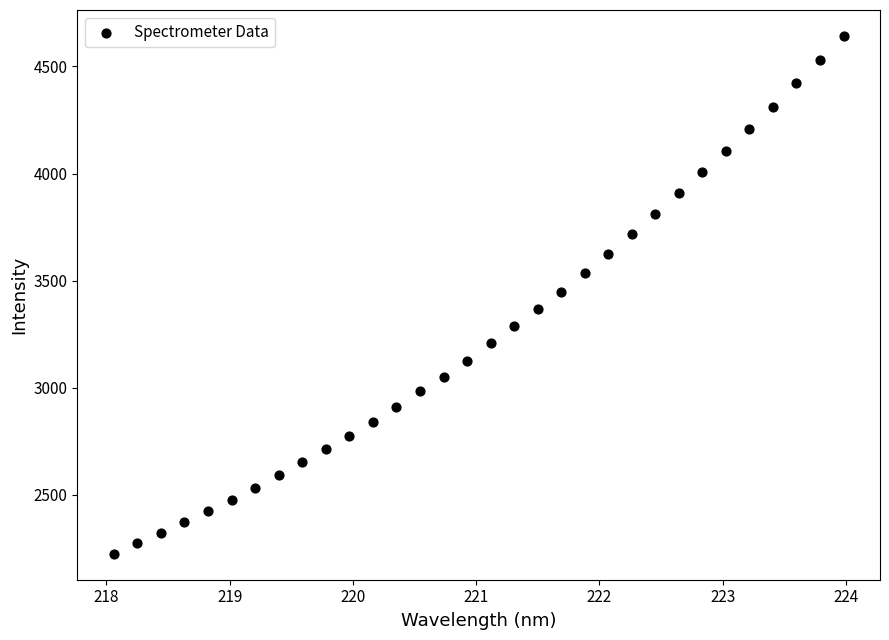

What is the range of Y values (max minus min)?

2419.2